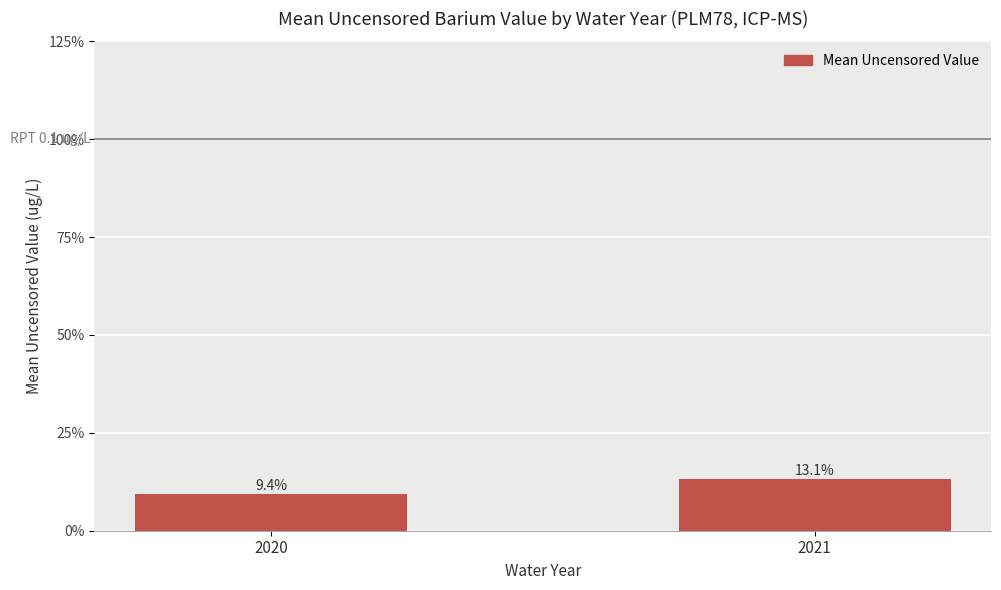

Rank the categories by value from highest to lowest.

2021, 2020